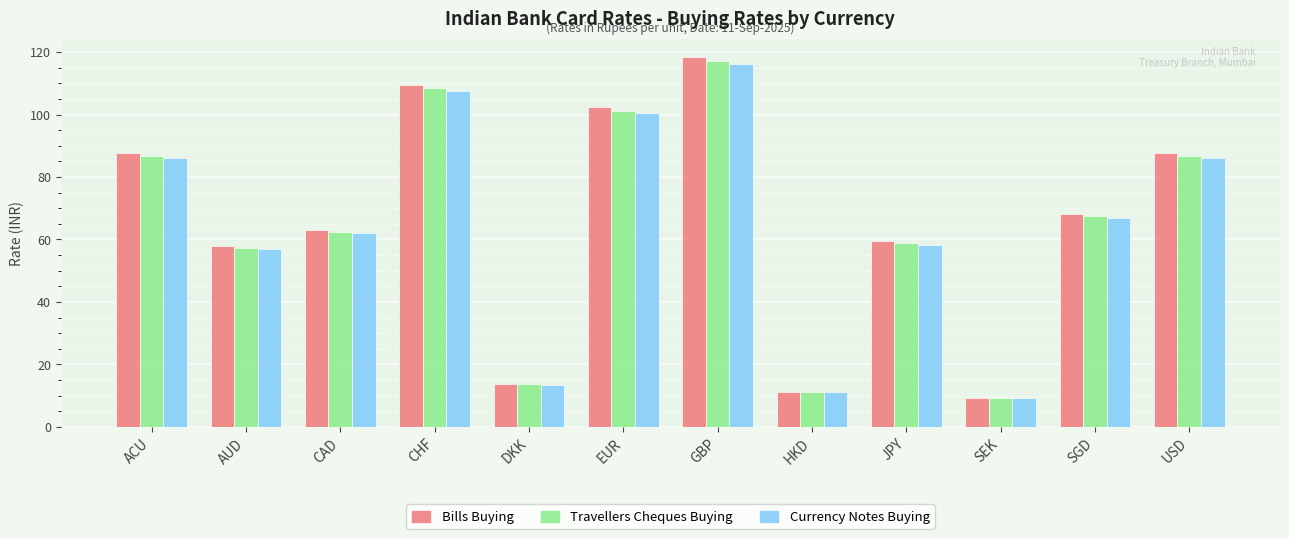

Reading left to right, extract all data points from this chart.

Bills Buying: 87.6	57.9	63.1	109.6	13.7	102.4	118.4	11.2	59.4	9.4	68.2	87.6
Travellers Cheques Buying: 86.6	57.3	62.4	108.4	13.6	101.3	117.1	11.1	58.7	9.3	67.5	86.6
Currency Notes Buying: 86.0	56.8	62.0	107.6	13.5	100.5	116.2	11.0	58.3	9.2	67.0	86.0